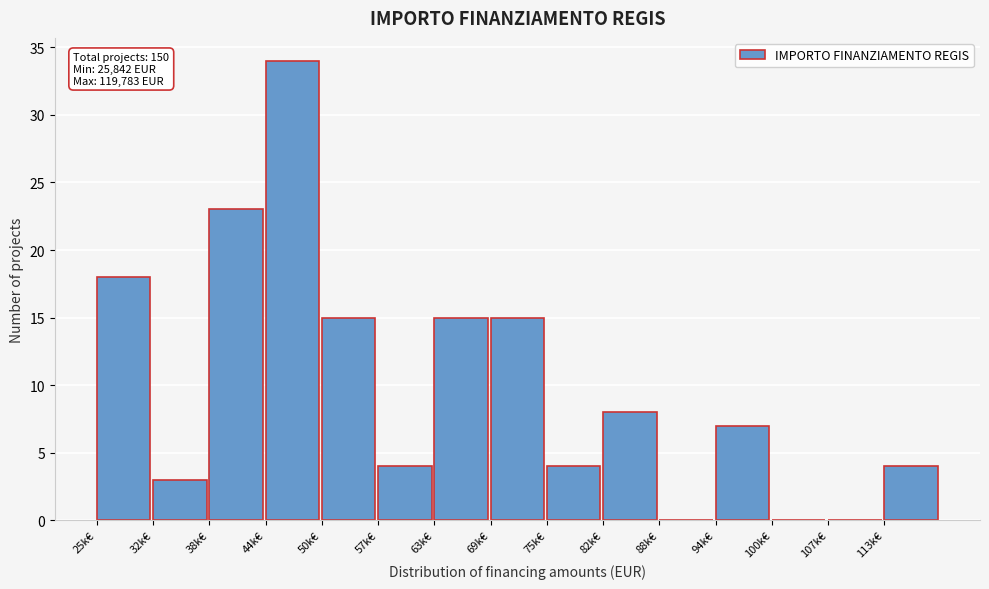

Reading left to right, extract all data points from this chart.

25k€=18	32k€=3	38k€=23	44k€=34	50k€=15	57k€=4	63k€=15	69k€=15	75k€=4	82k€=8	88k€=0	94k€=7	100k€=0	107k€=0	113k€=4